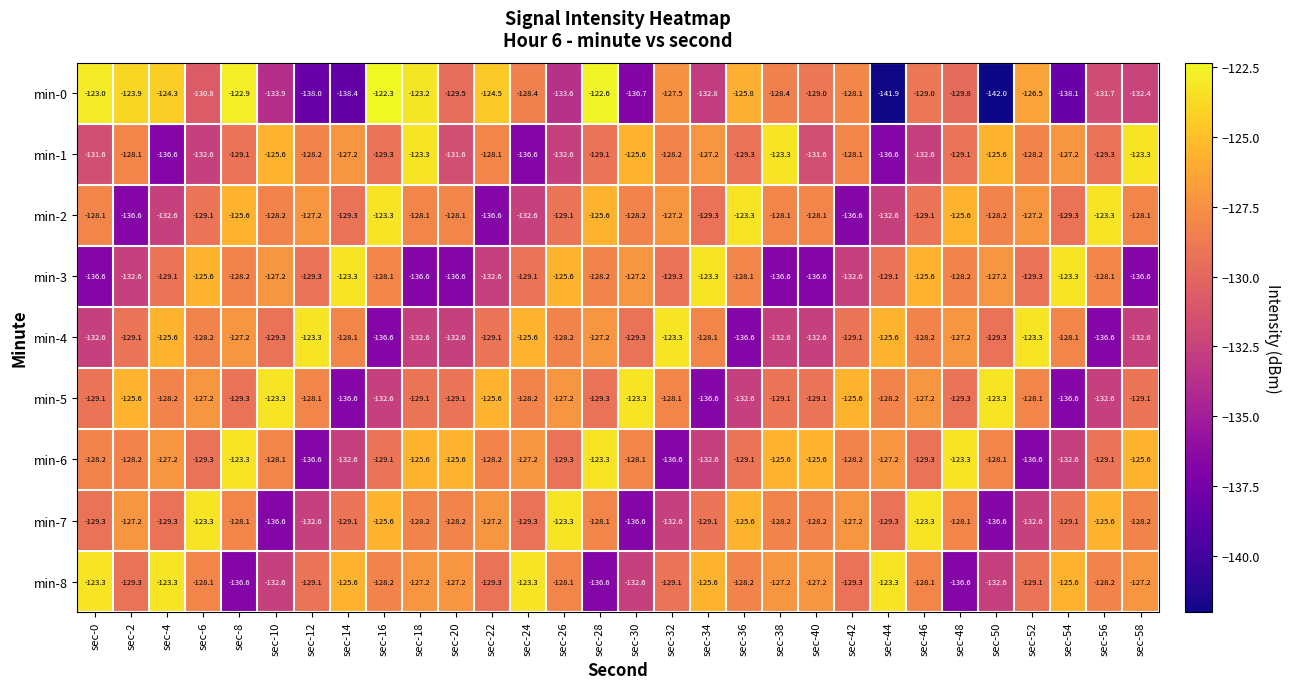

At which category does the chart reach its minimum across all series?

sec-50